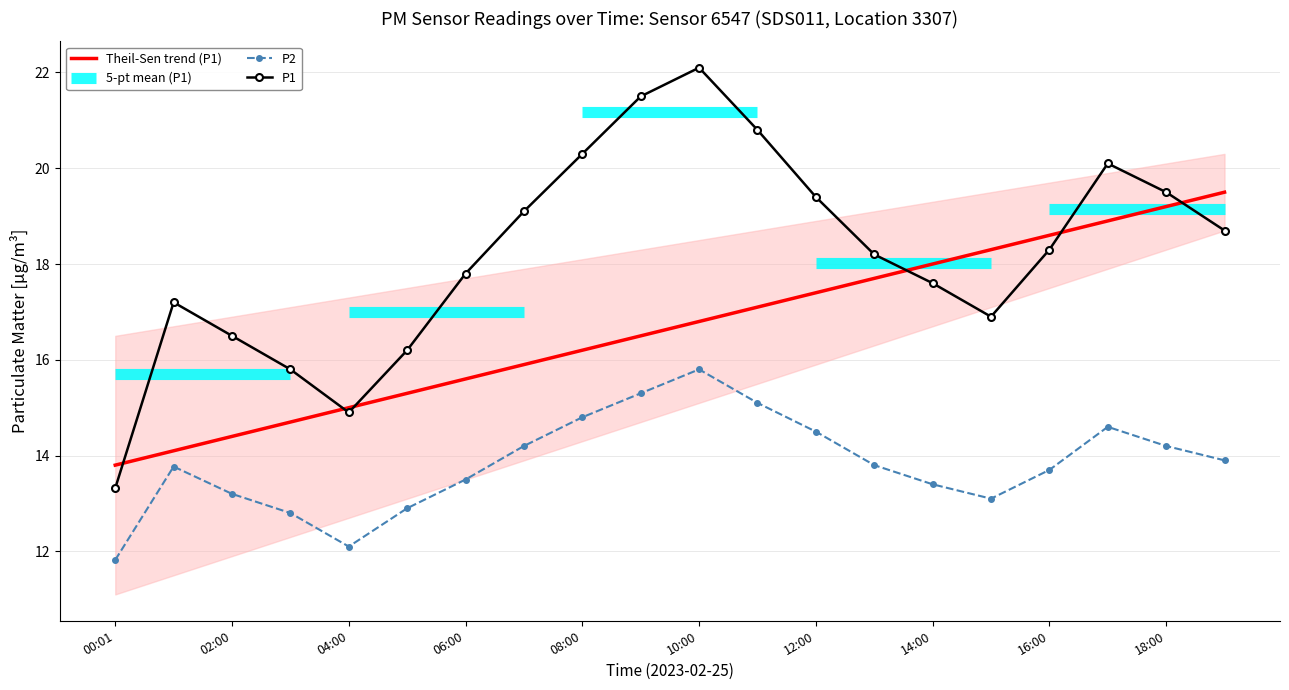

What is the lowest value of the P2 series?

11.8